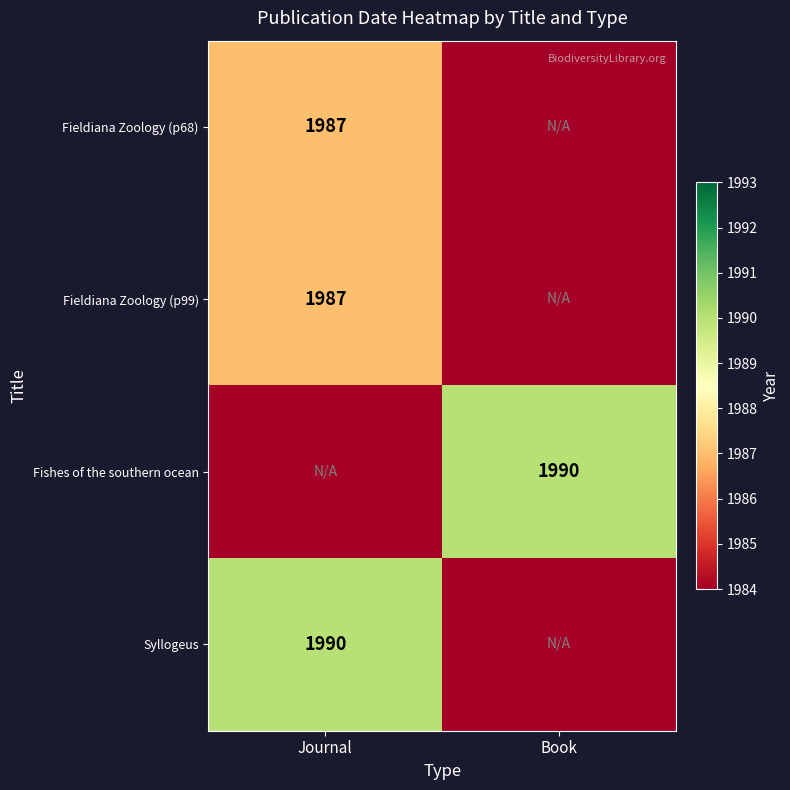

Which label corresponds to the largest value in the chart?

Book